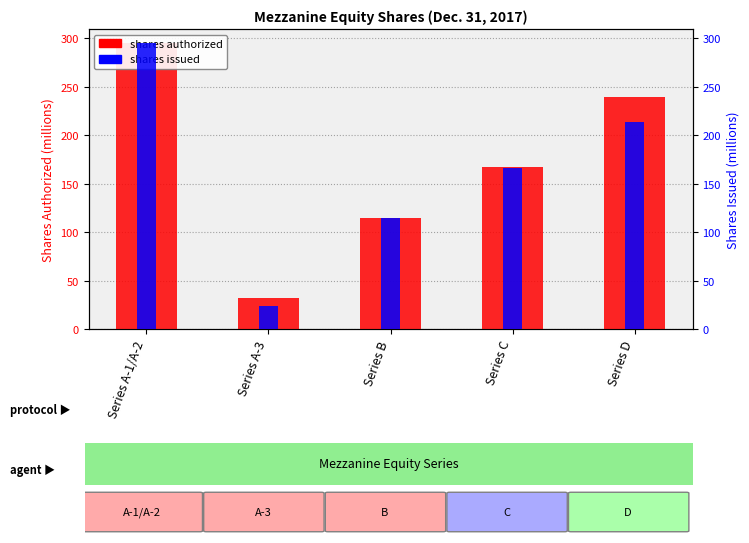

Which series has the largest total across all categories?

shares authorized